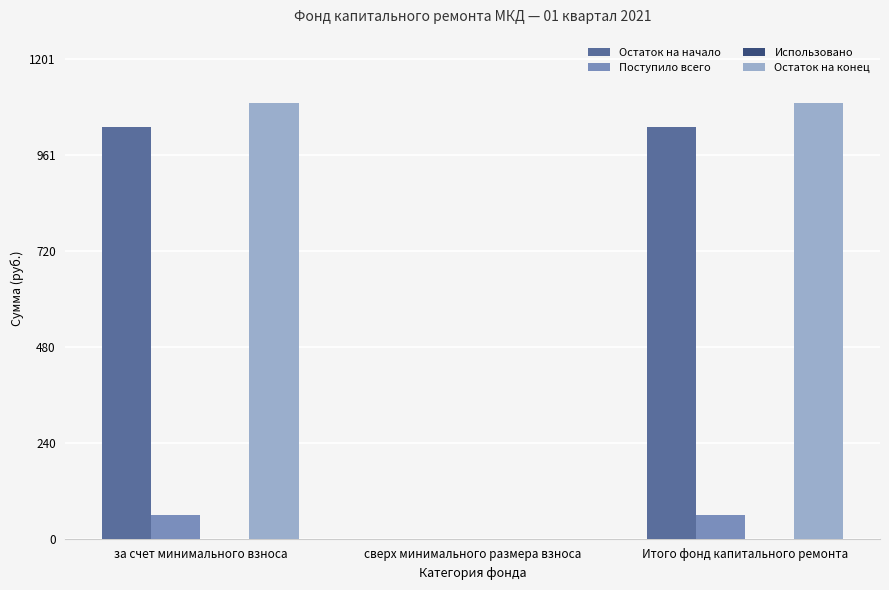

At which label does Остаток на начало first exceed 1032?

за счет минимального взноса